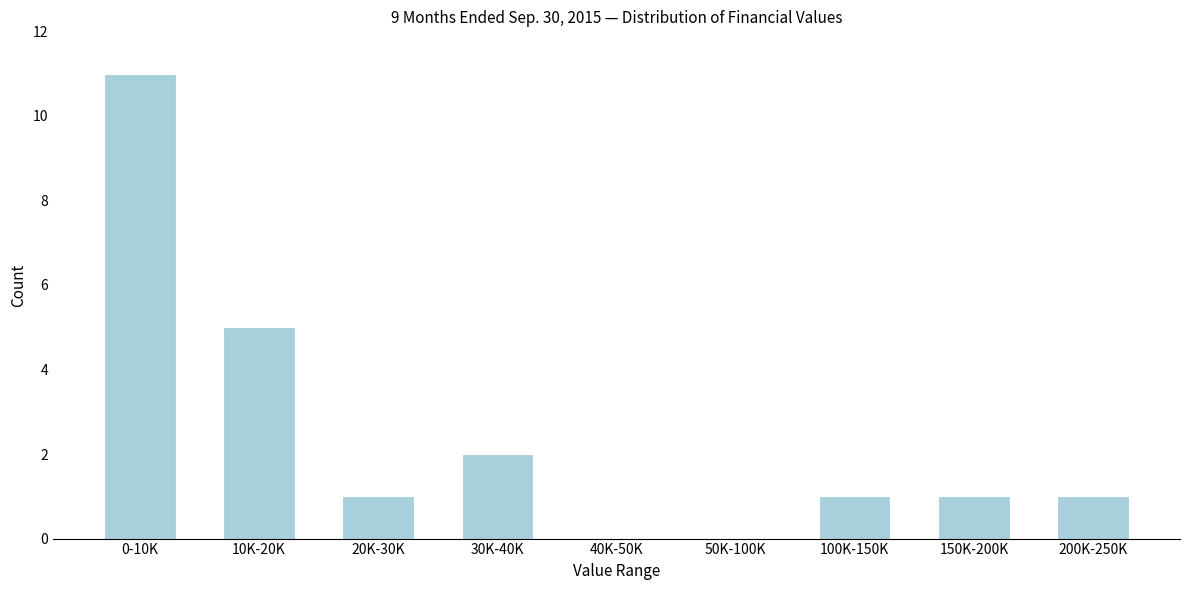

Reading left to right, list all the values displayed in this chart.

0-10K=11	10K-20K=5	20K-30K=1	30K-40K=2	40K-50K=0	50K-100K=0	100K-150K=1	150K-200K=1	200K-250K=1